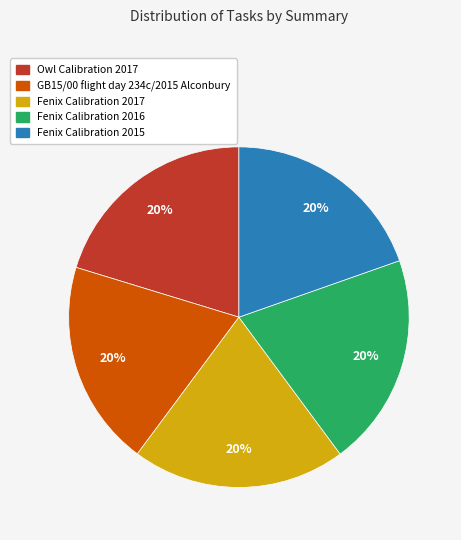

Combined, do Fenix Calibration 2015 and Owl Calibration 2017 account for over 50%?

No